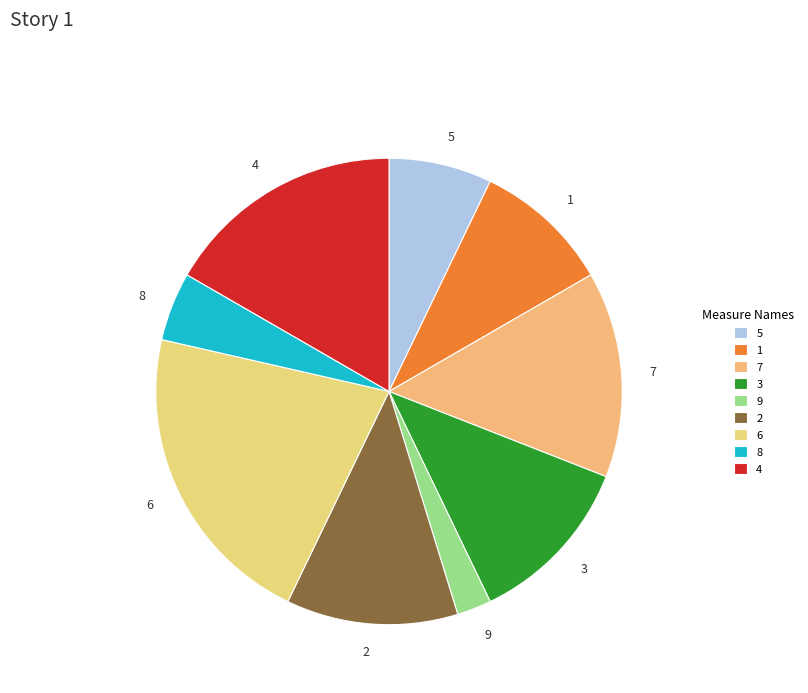

Does 4 account for over 50% of the chart?

No